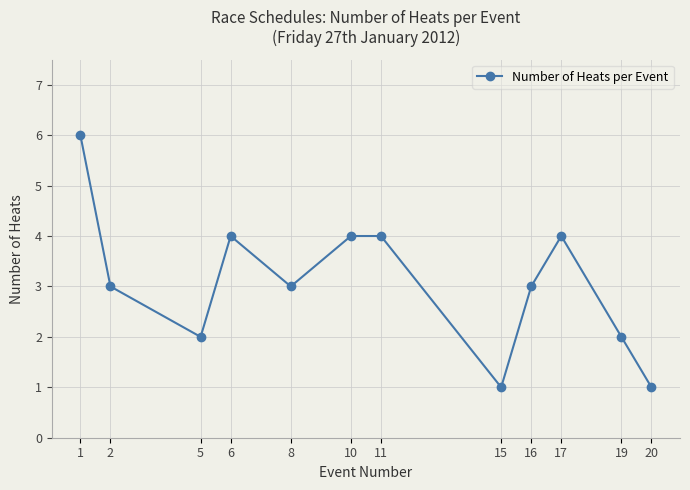

How many series are shown in this chart?

1